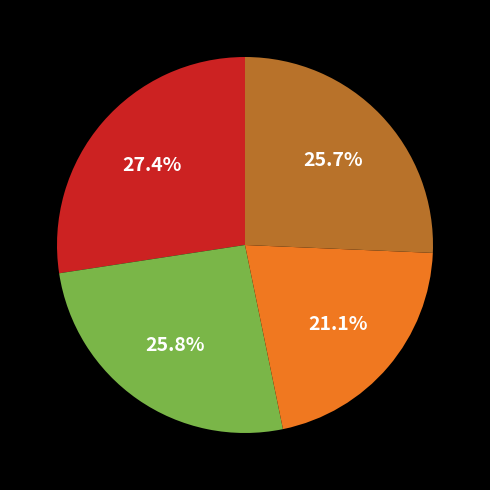

Is there a majority slice in this chart?

No